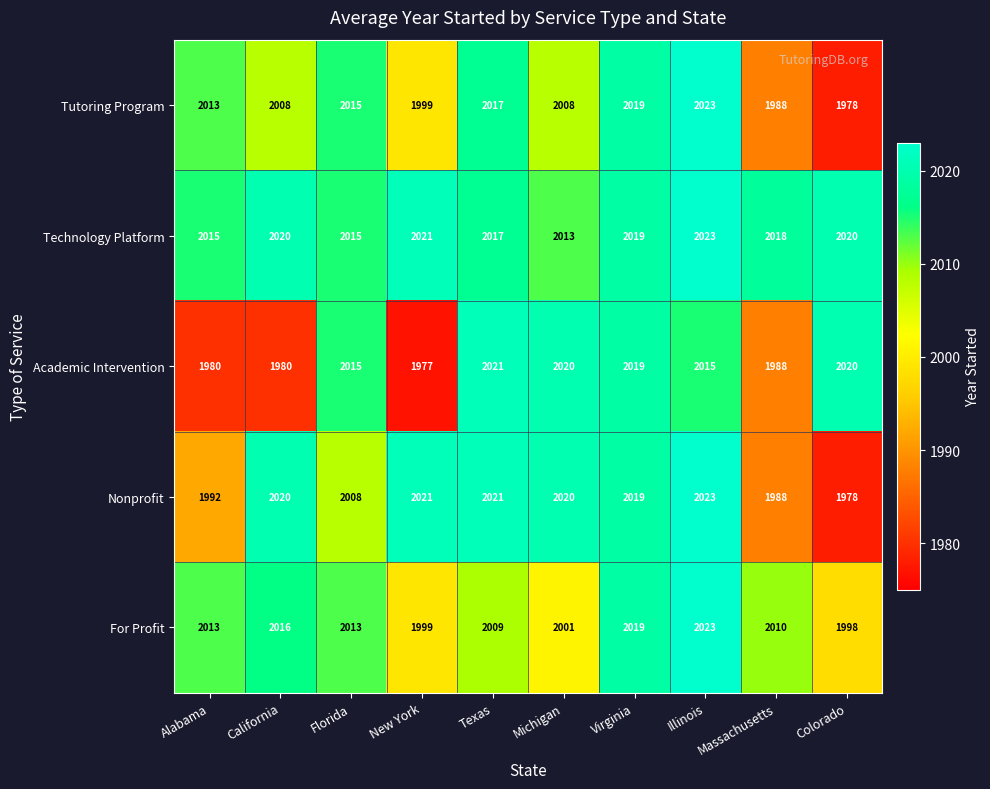

Is it true that Technology Platform equals 1041 at California?

False